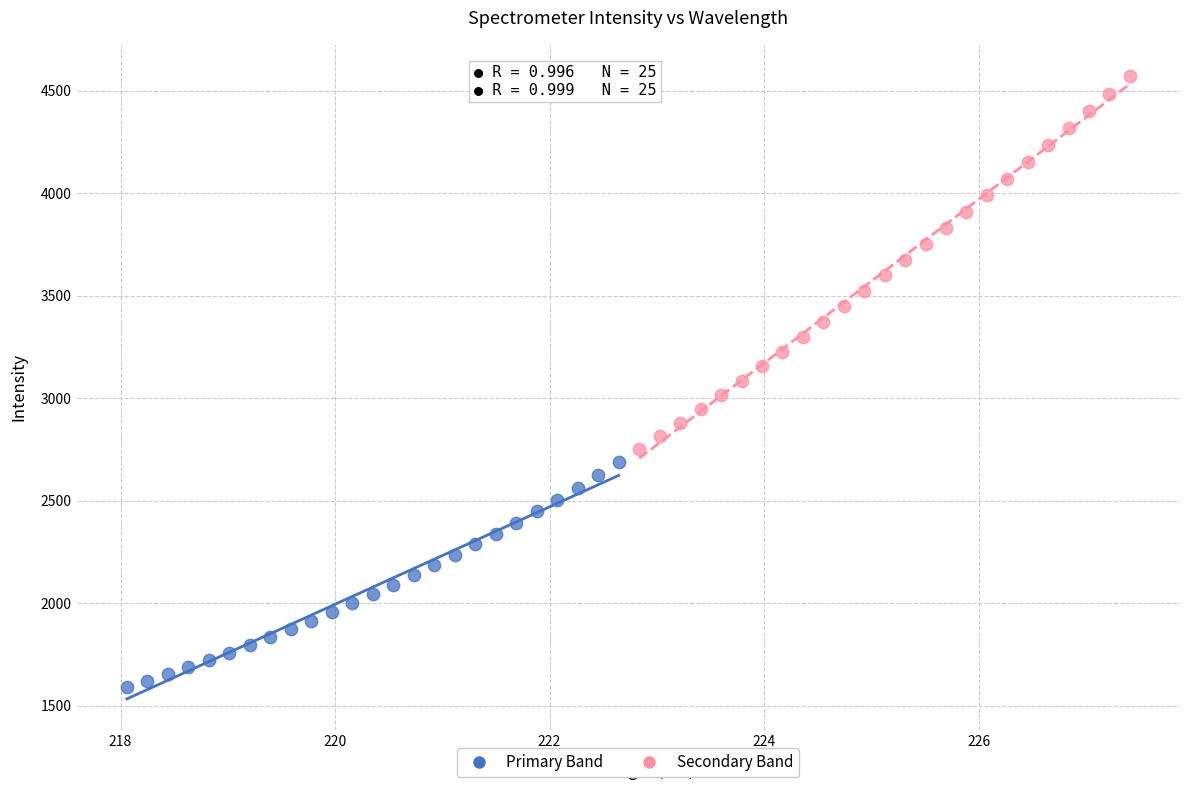

Which series reaches the maximum Y coordinate?

Secondary Band